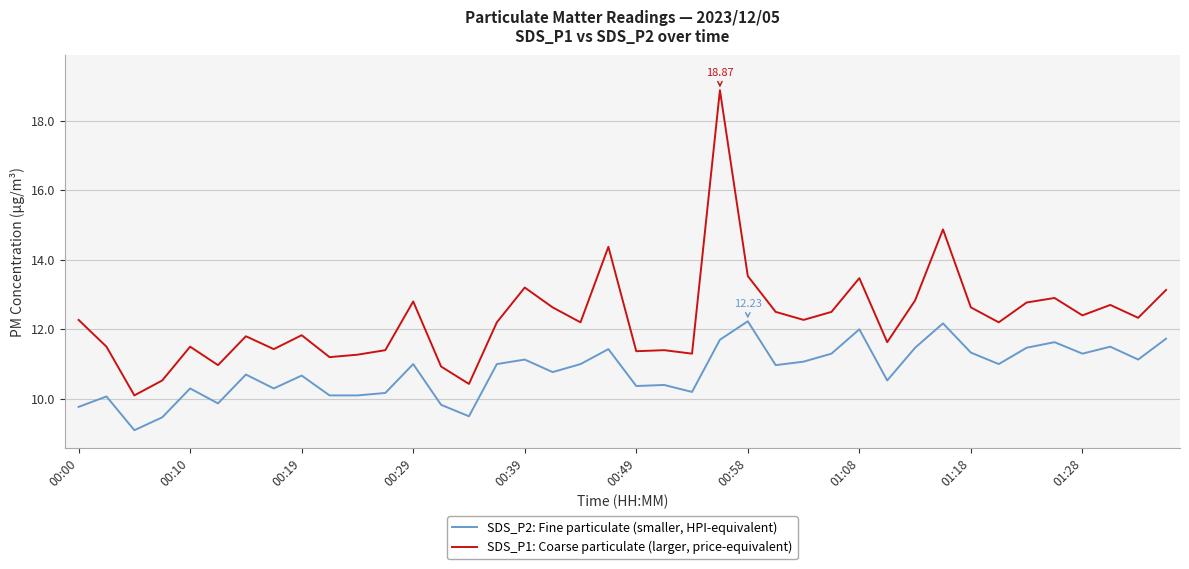

How many distinct data groups are displayed?

2